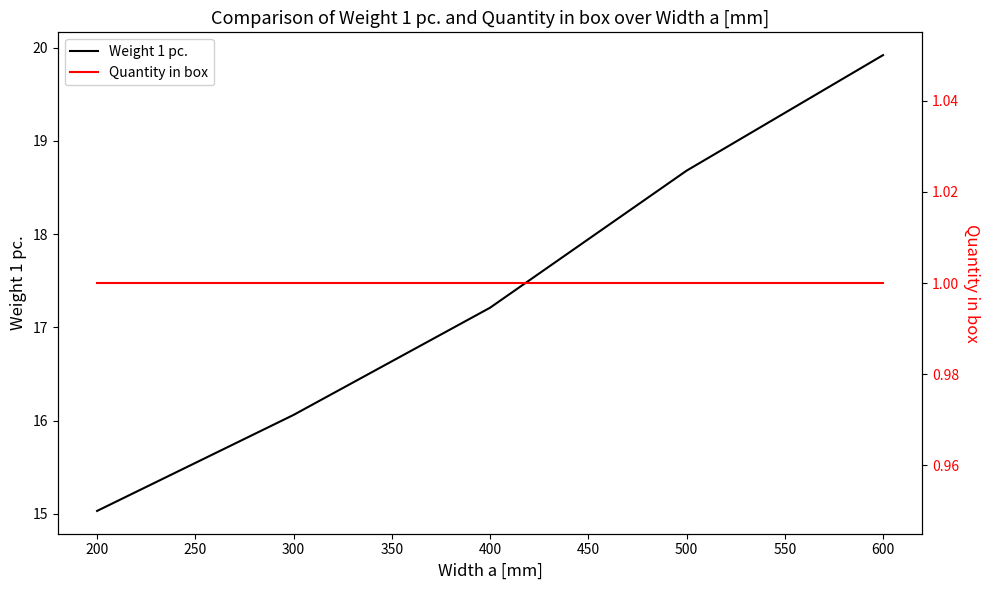

Which series has the largest total across all categories?

Weight 1 pc.